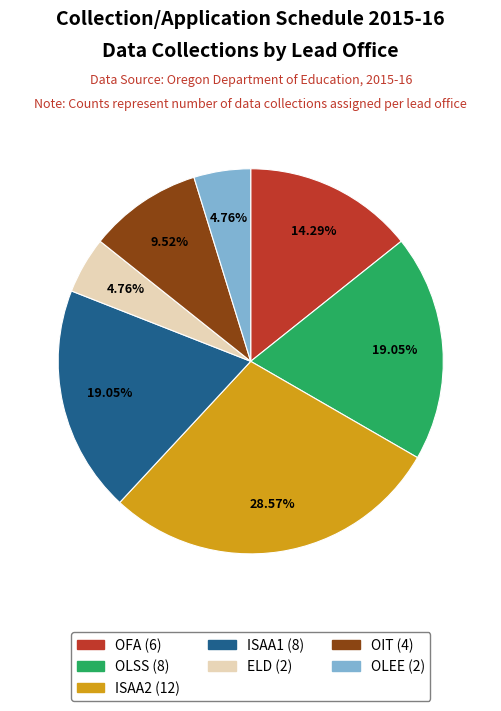

Is there a majority slice in this chart?

No